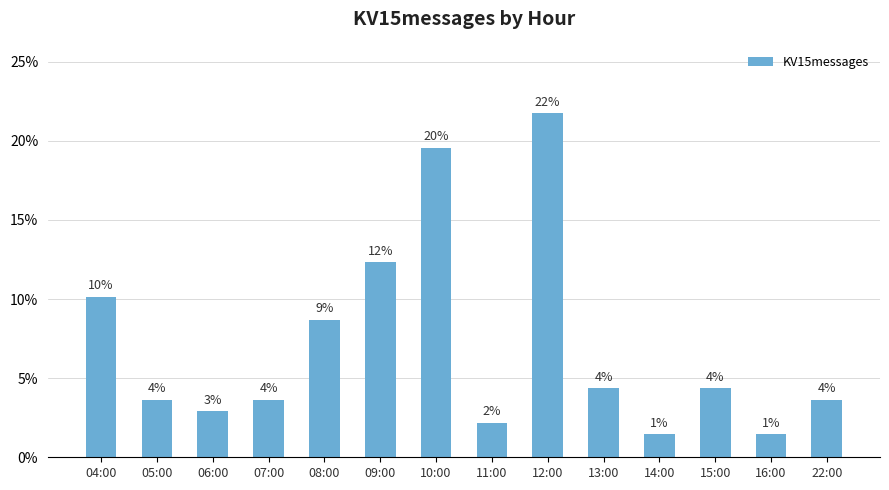

Is it true that the value at 04:00 is 0.1?

True